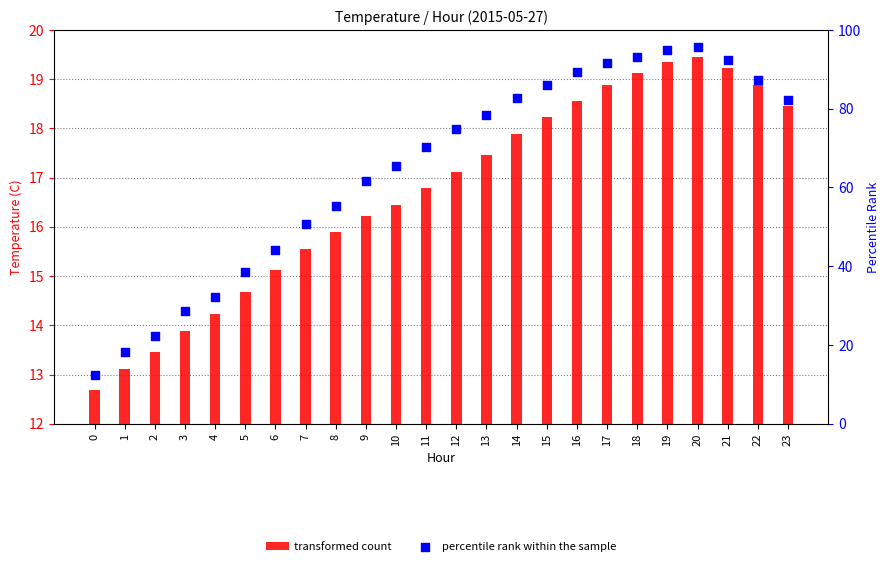

What are all the series names shown in the legend?

transformed count, percentile rank within the sample